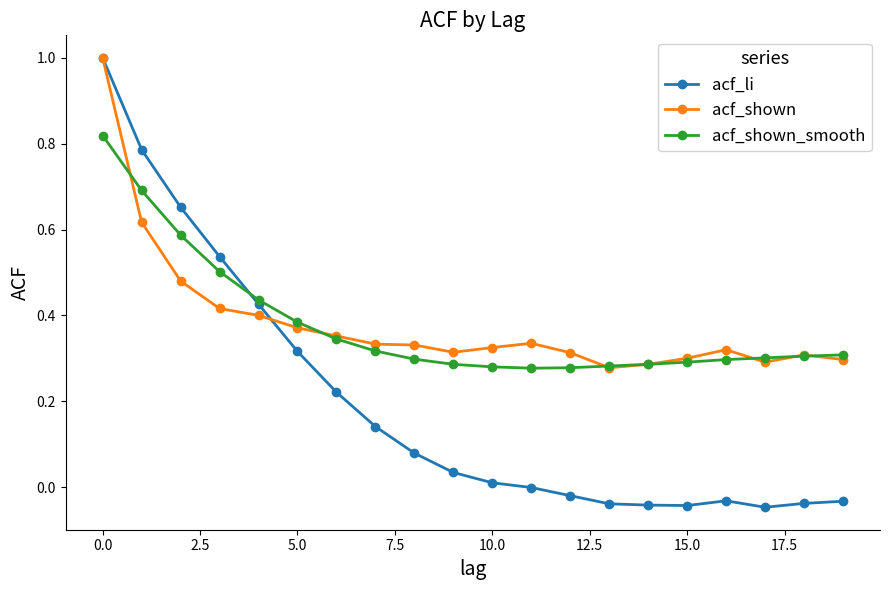

What is the greatest value displayed?

1.0